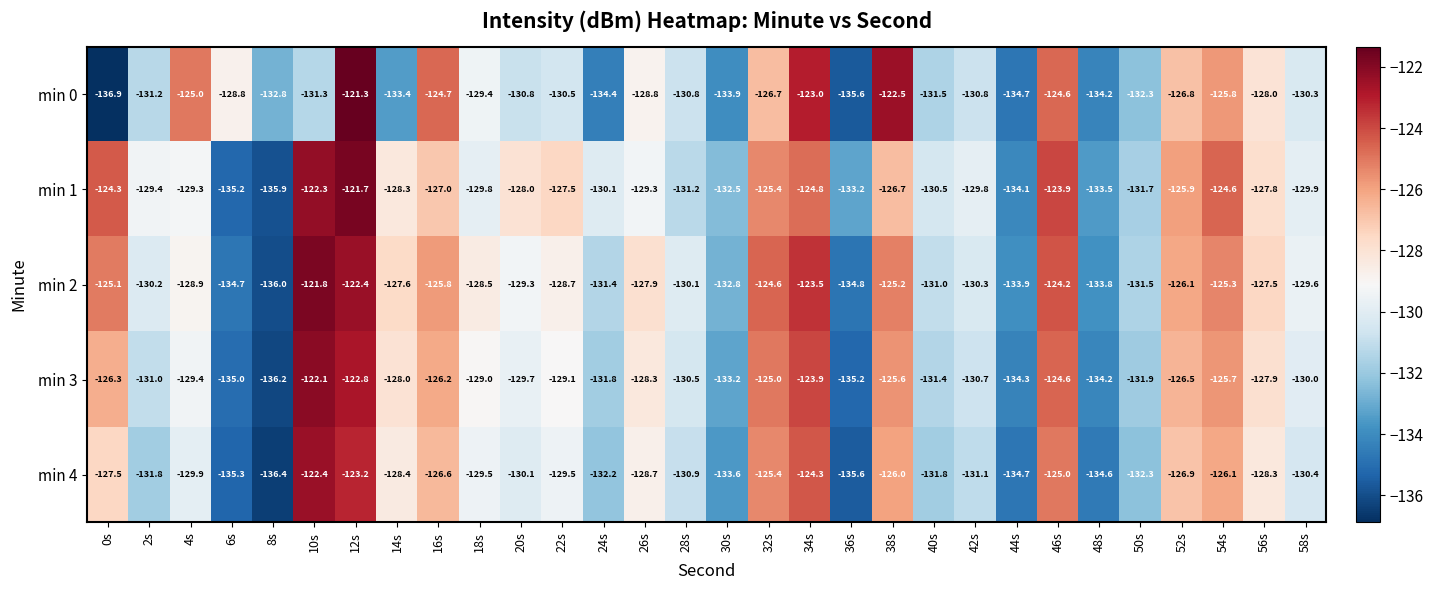

Which series has the widest spread of values?

min 0